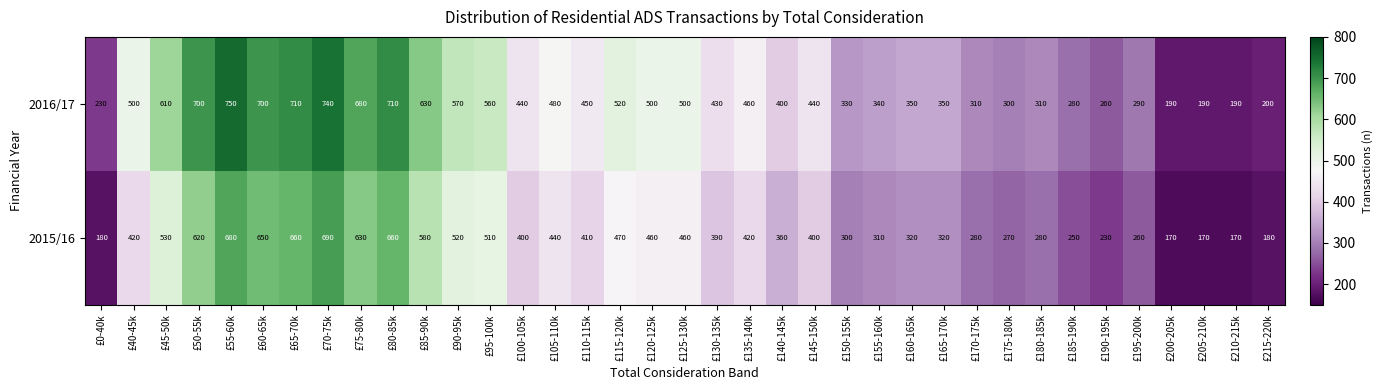

List the series in order of their overall mean, highest first.

2016/17, 2015/16